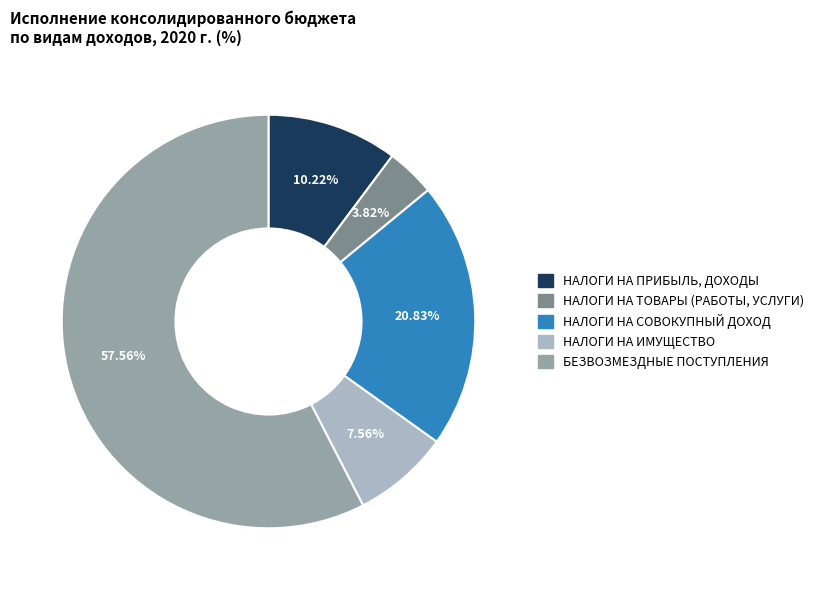

Is there a majority slice in this chart?

Yes